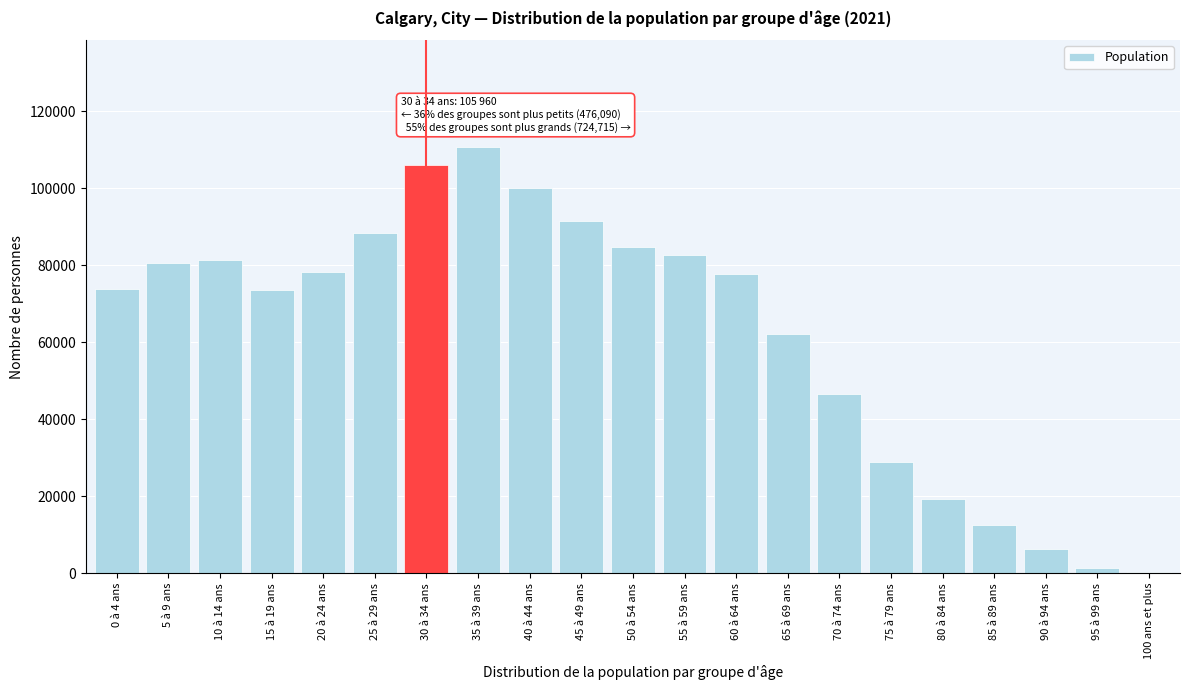

Is it true that the value at 35 à 39 ans is 110765?

True